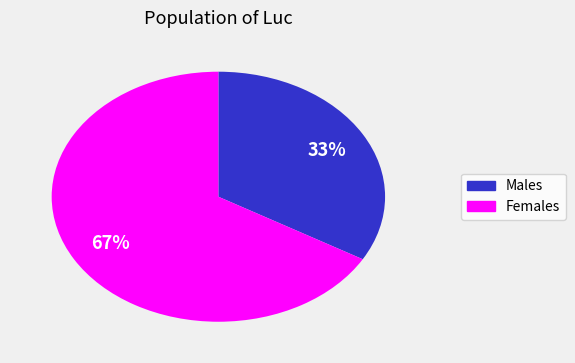

Does any single category account for the majority?

Yes